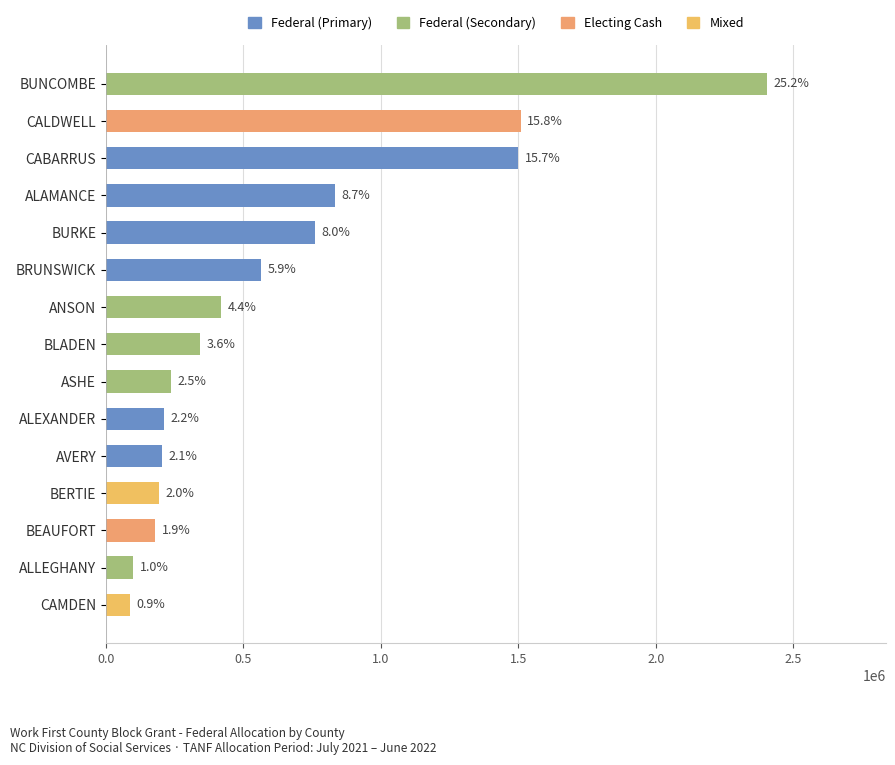

Are the bars horizontal?

Yes